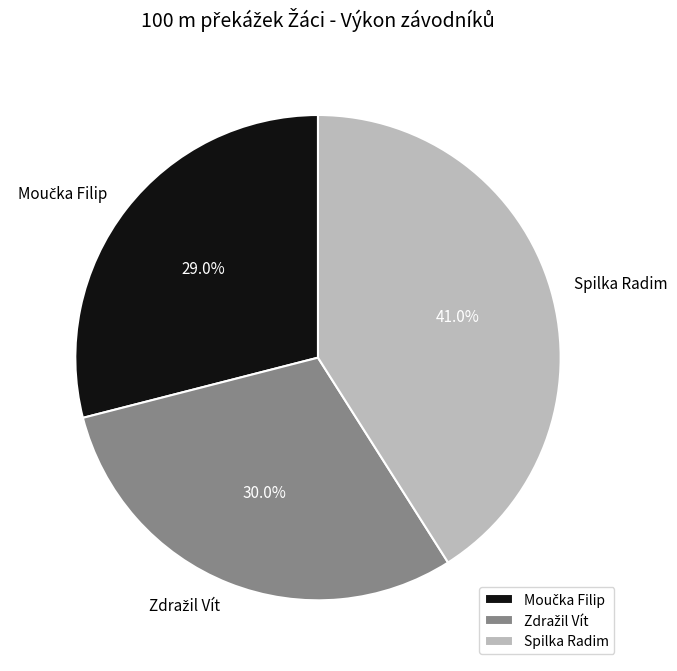

Is there a majority slice in this chart?

No